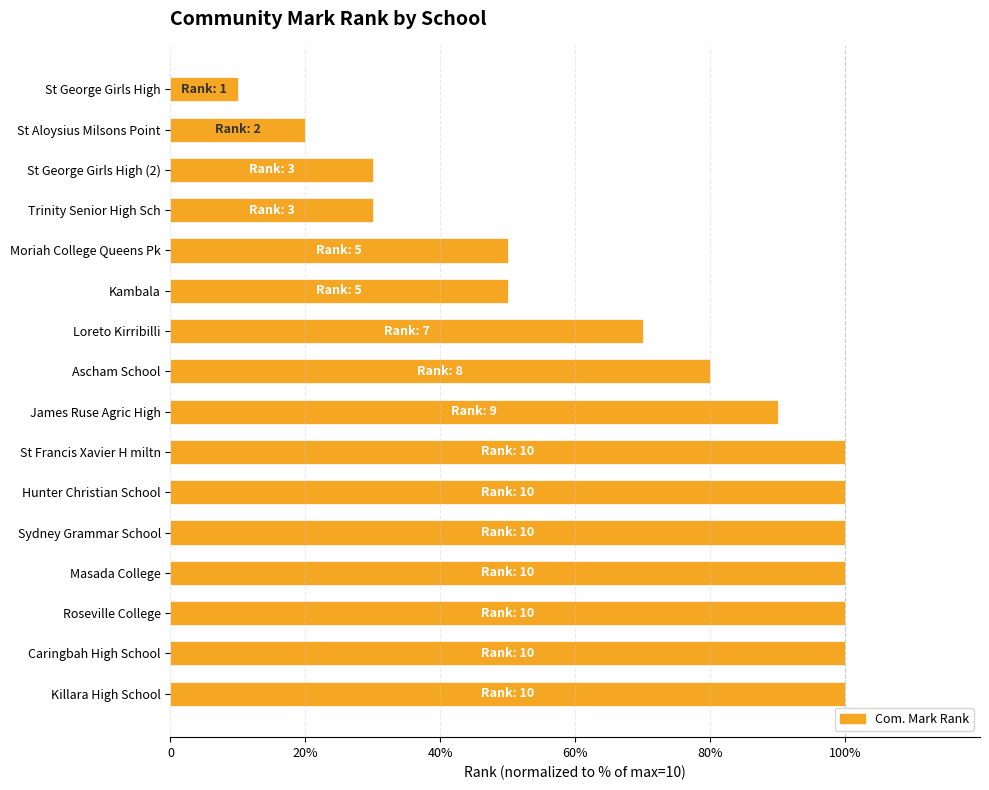

Does the chart contain stacked bars?

No